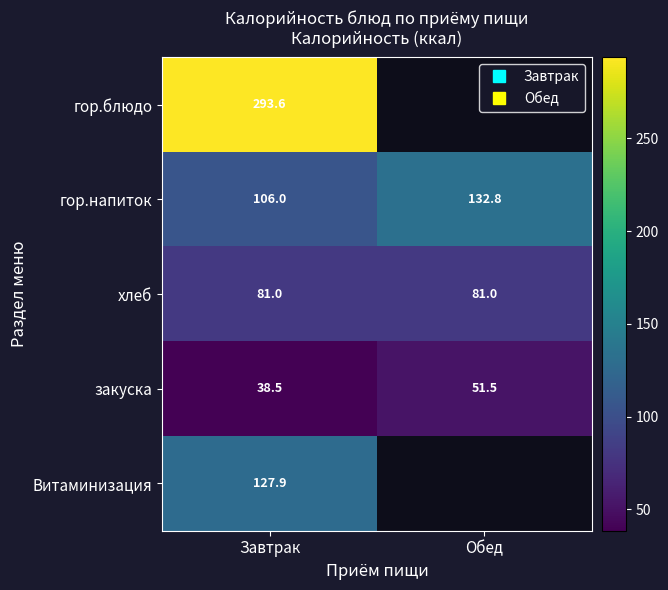

What is the average value of the закуска series?

45.0